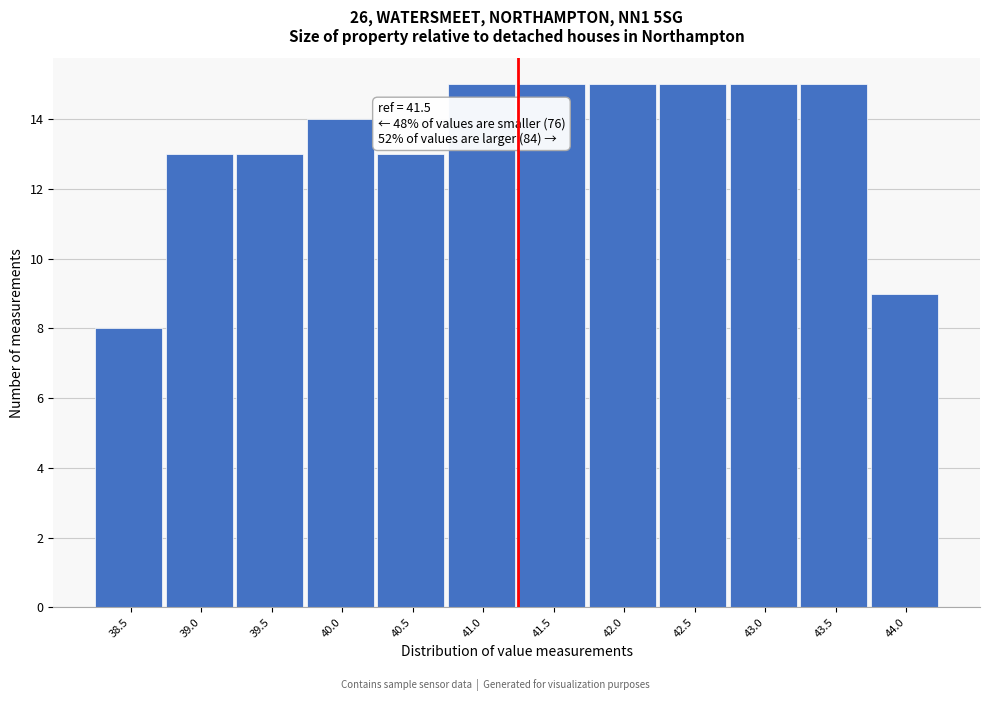

Reading left to right, transcribe all the data shown in this chart.

8	13	13	14	13	15	15	15	15	15	15	9